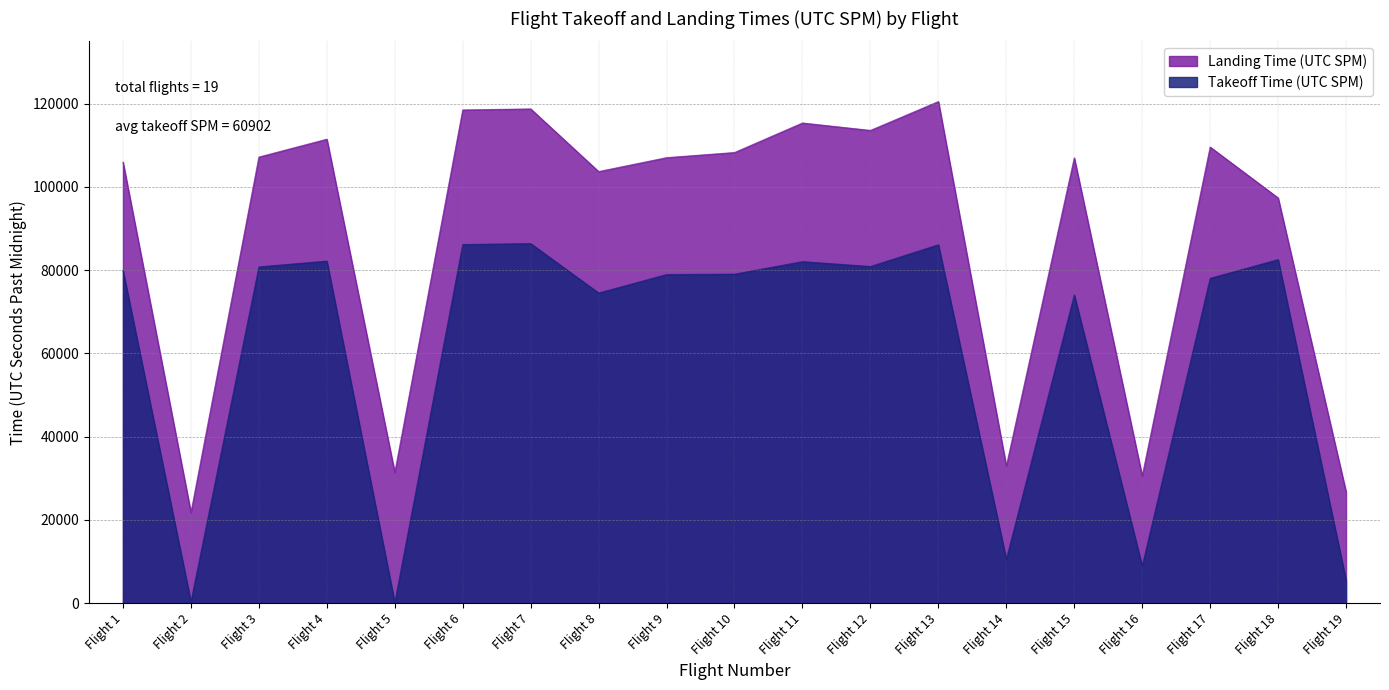

What is the difference between the Takeoff Time (UTC SPM) values at Flight 12 and Flight 5?

80757